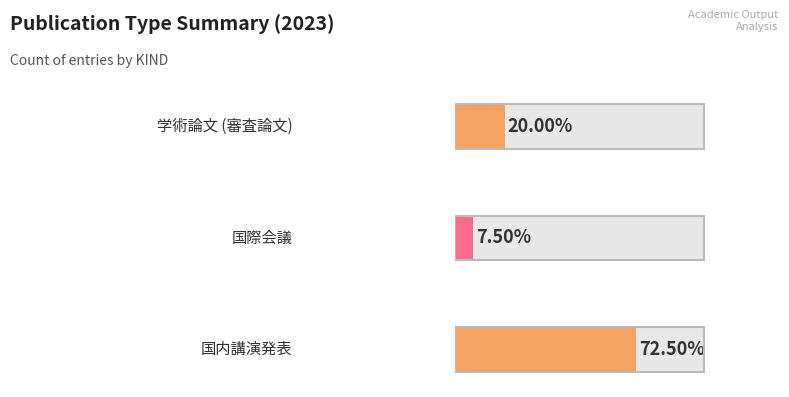

Reading left to right, what are all the values shown in this chart?

8	3	29